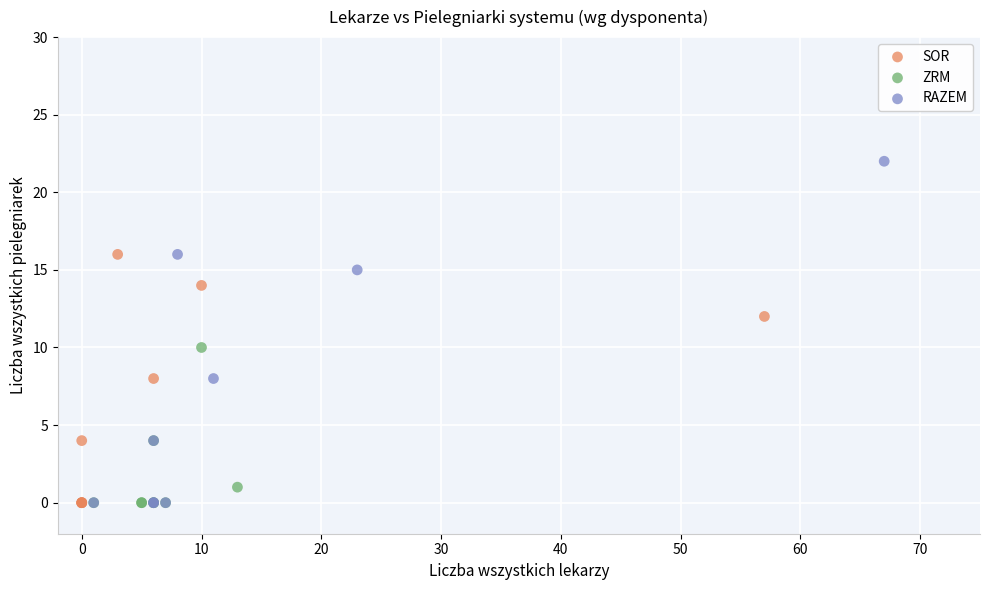

Which series has the widest spread of Y values?

RAZEM